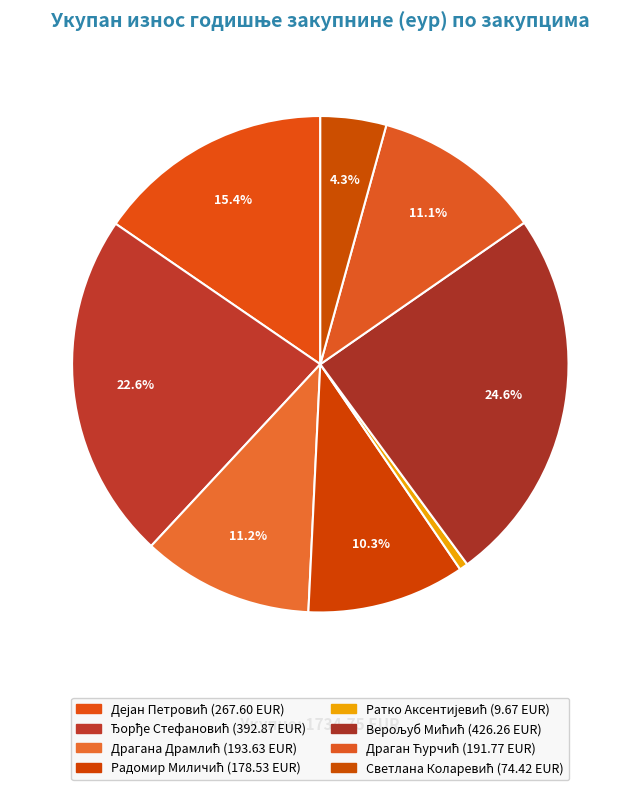

How many segments does this pie chart have?

8